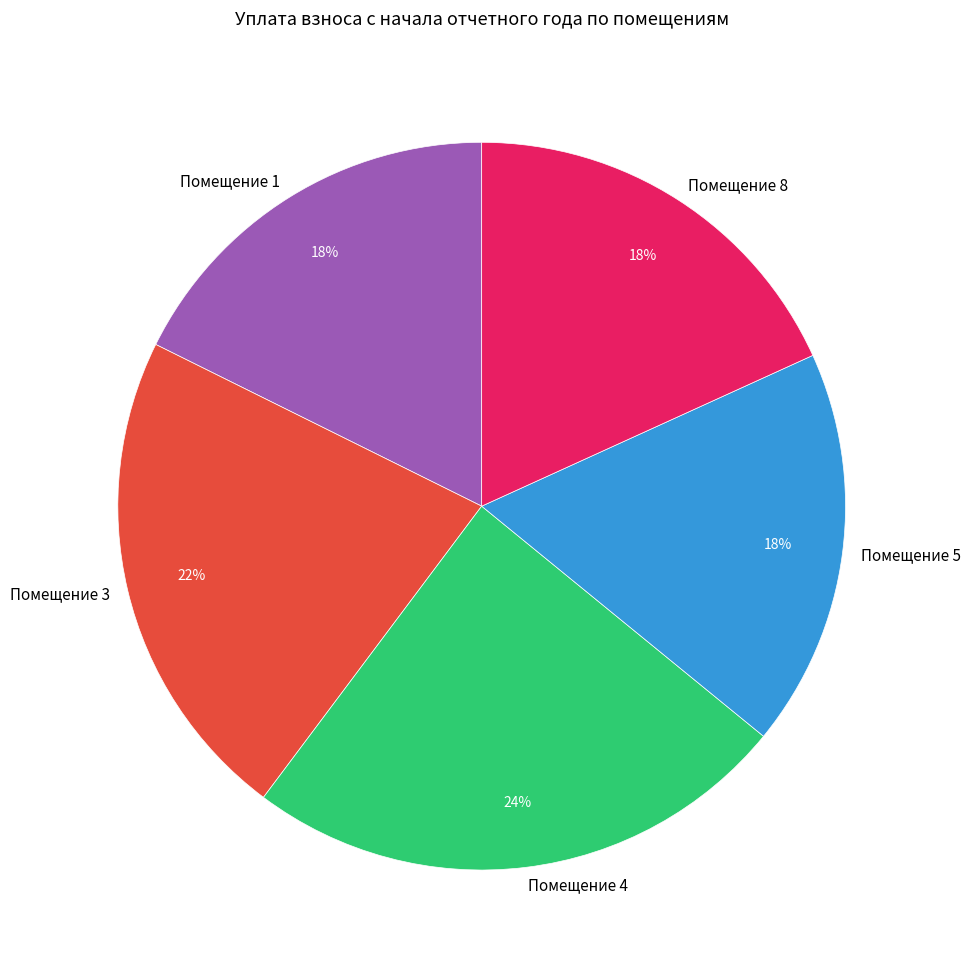

The Помещение 5 slice represents 24% of the pie. True or false?

False